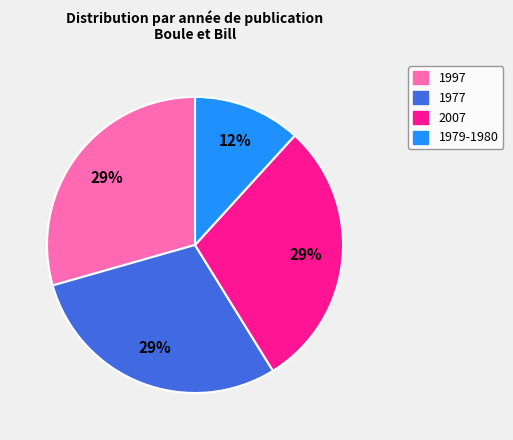

Combined, do 1997 and 1977 account for over 50%?

Yes